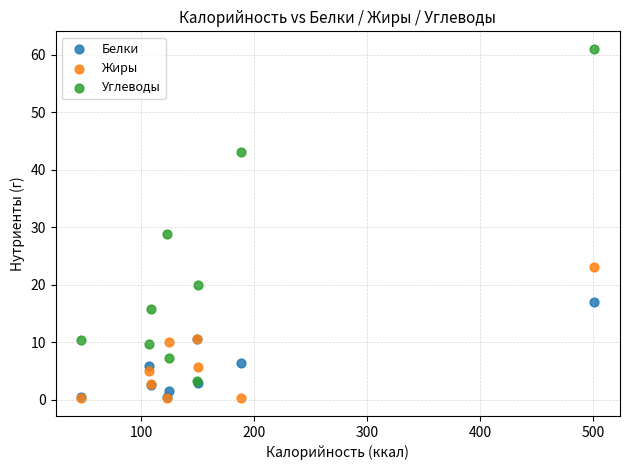

What are all the series names shown in the legend?

Белки, Жиры, Углеводы